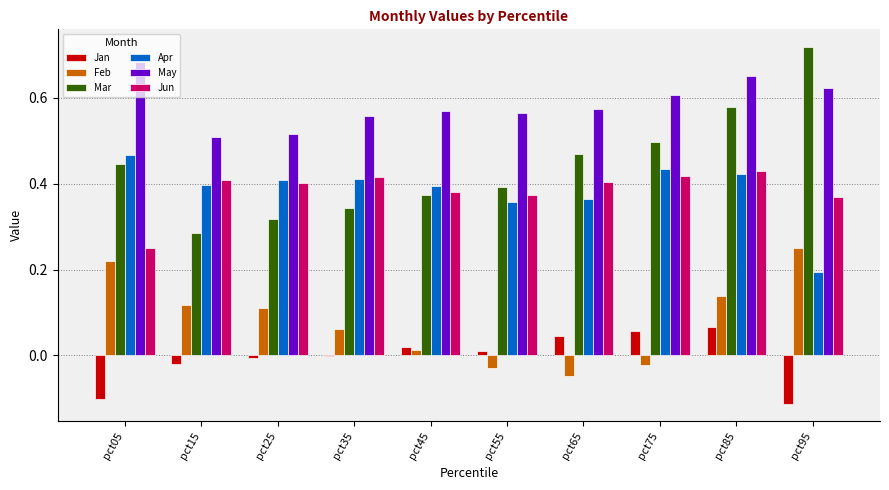

At which category is the sum across all series the highest?

pct85